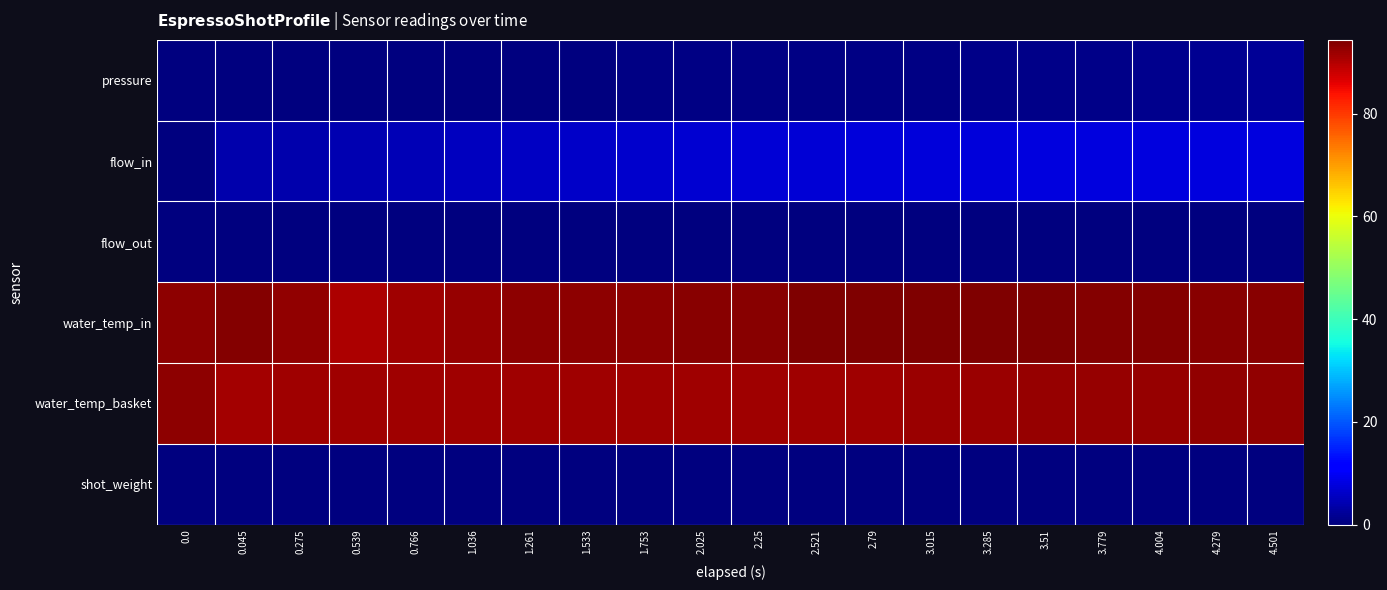

How many series are shown in this chart?

6